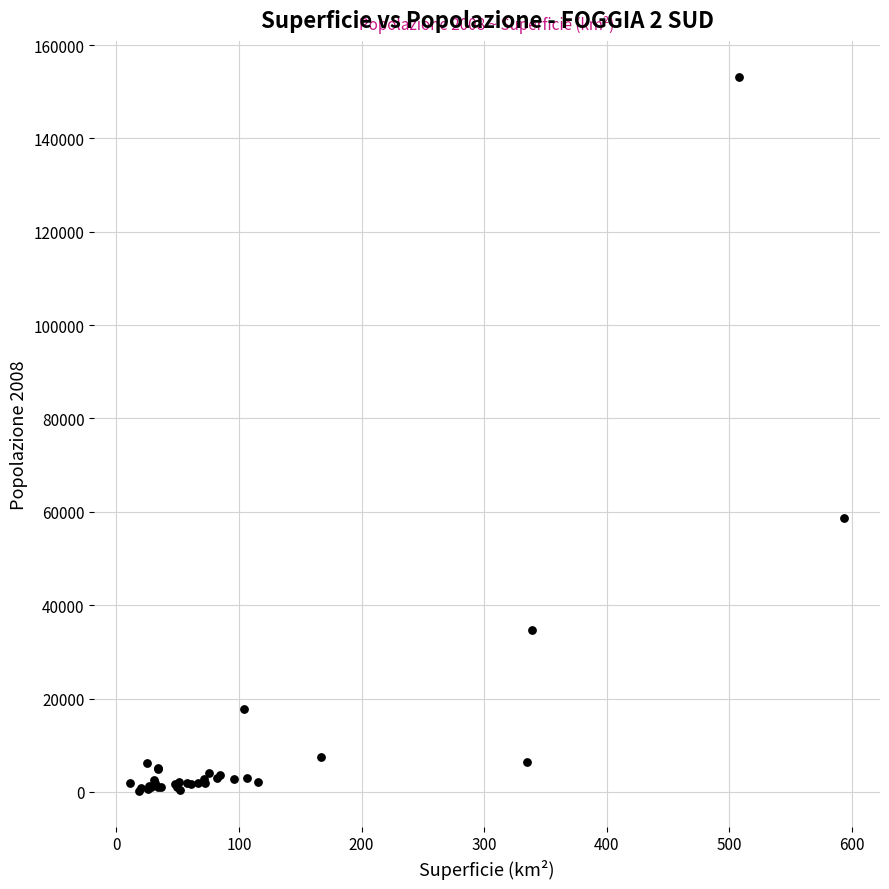

What Y value in the scatter plot is closest to 76716?

58608